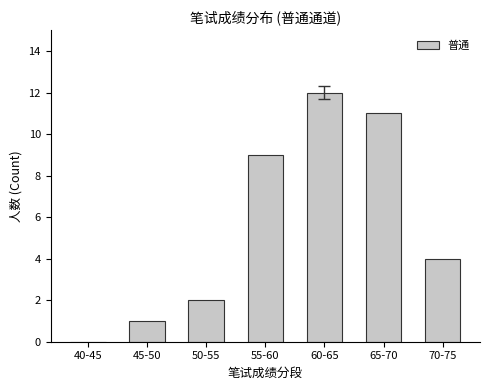

Is it true that the value at 65-70 is 18?

False